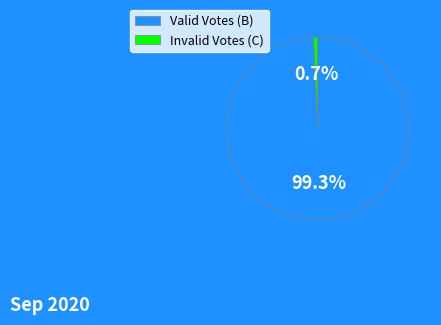

Which slice is the smallest?

Invalid Votes (C)